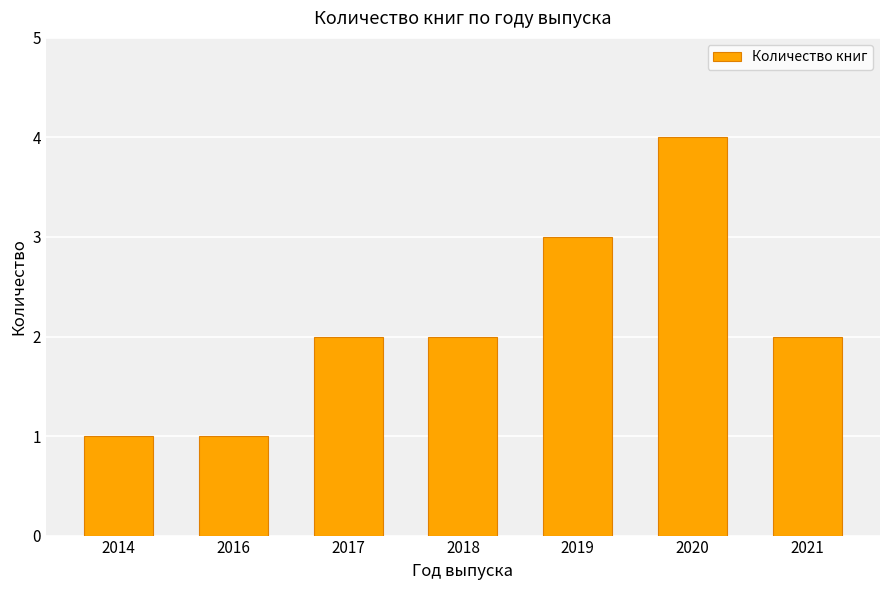

What is the value of the 6th bar from the left?

4